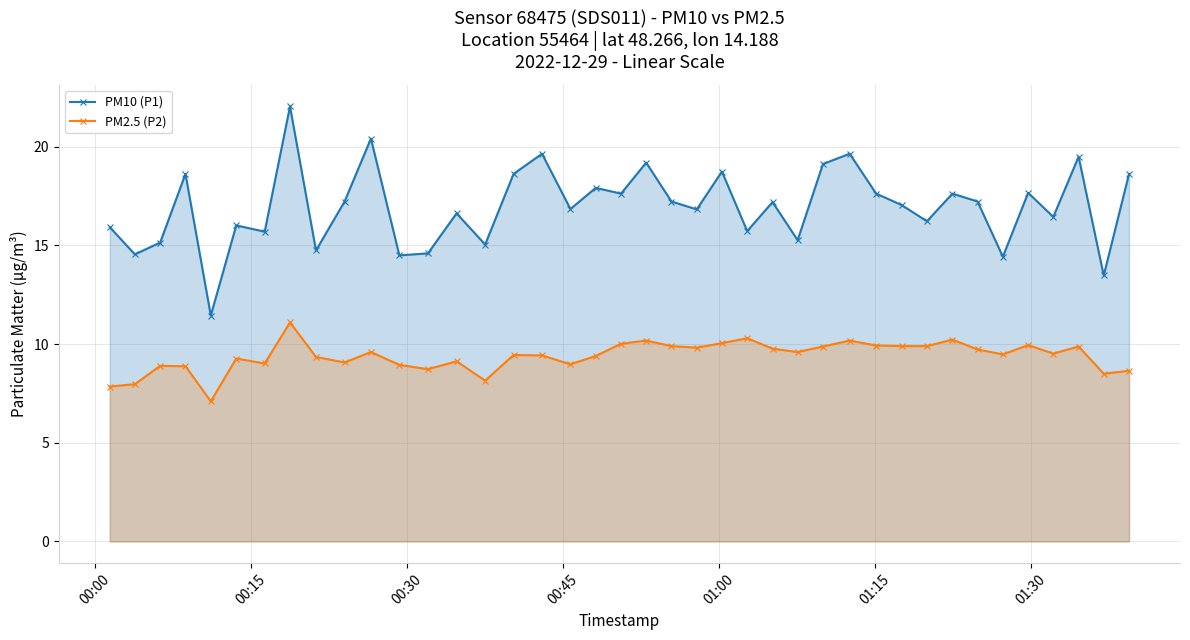

List the series in order of their peak value, highest first.

PM10 (P1), PM2.5 (P2)